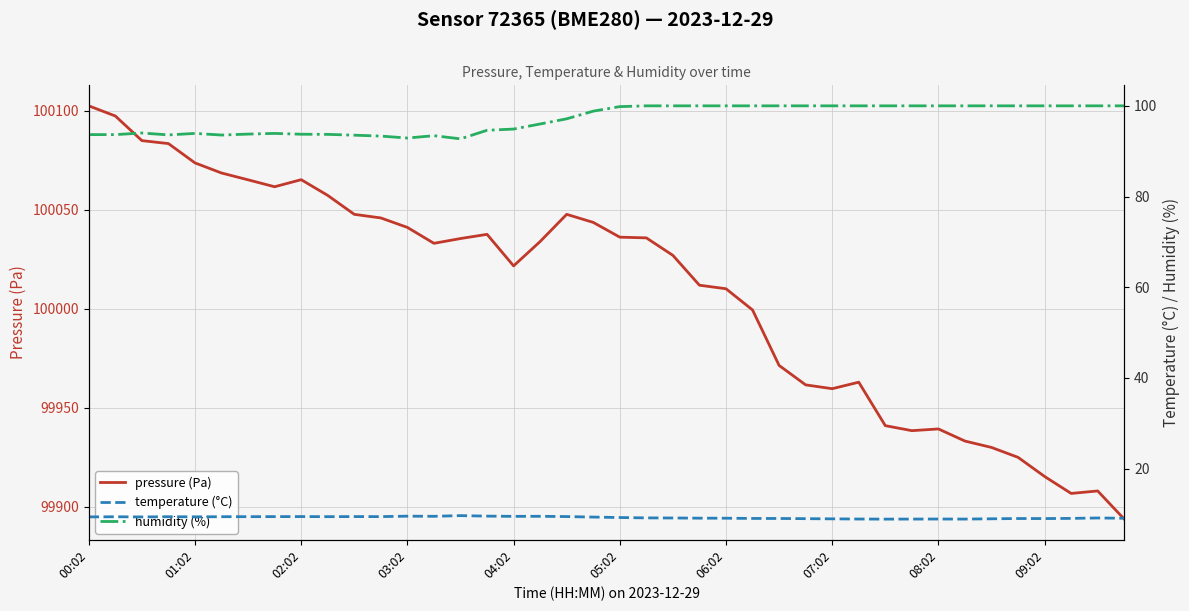

What is the difference between the highest and lowest values at 33?

99924.3